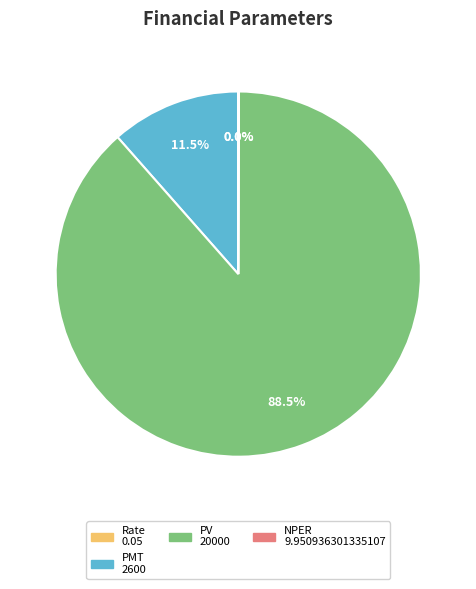

Is there a majority slice in this chart?

Yes